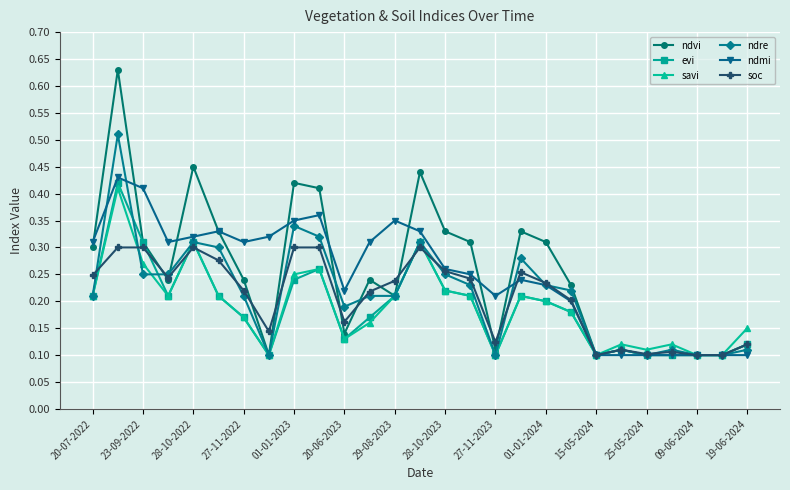

At how many categories does at least one series exceed 0?

27